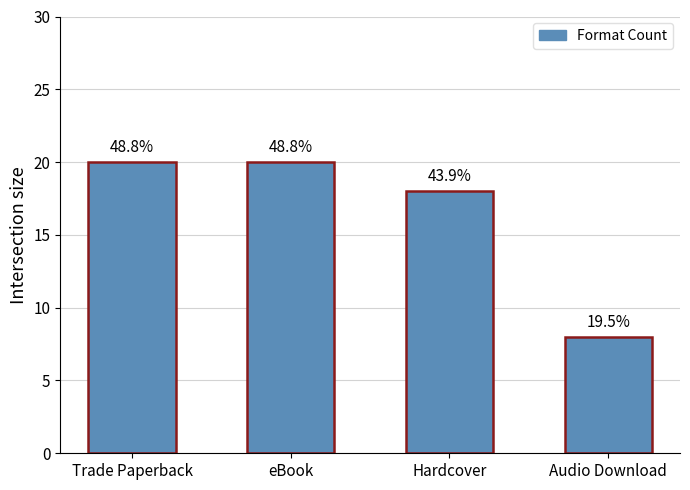

What is the difference between the maximum and minimum values?

12